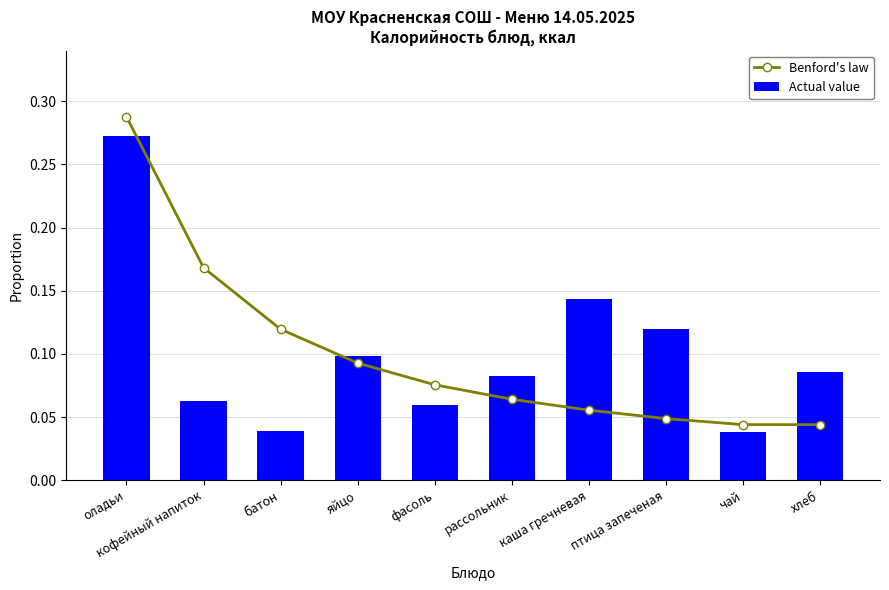

Which series has the largest total across all categories?

Benford's law